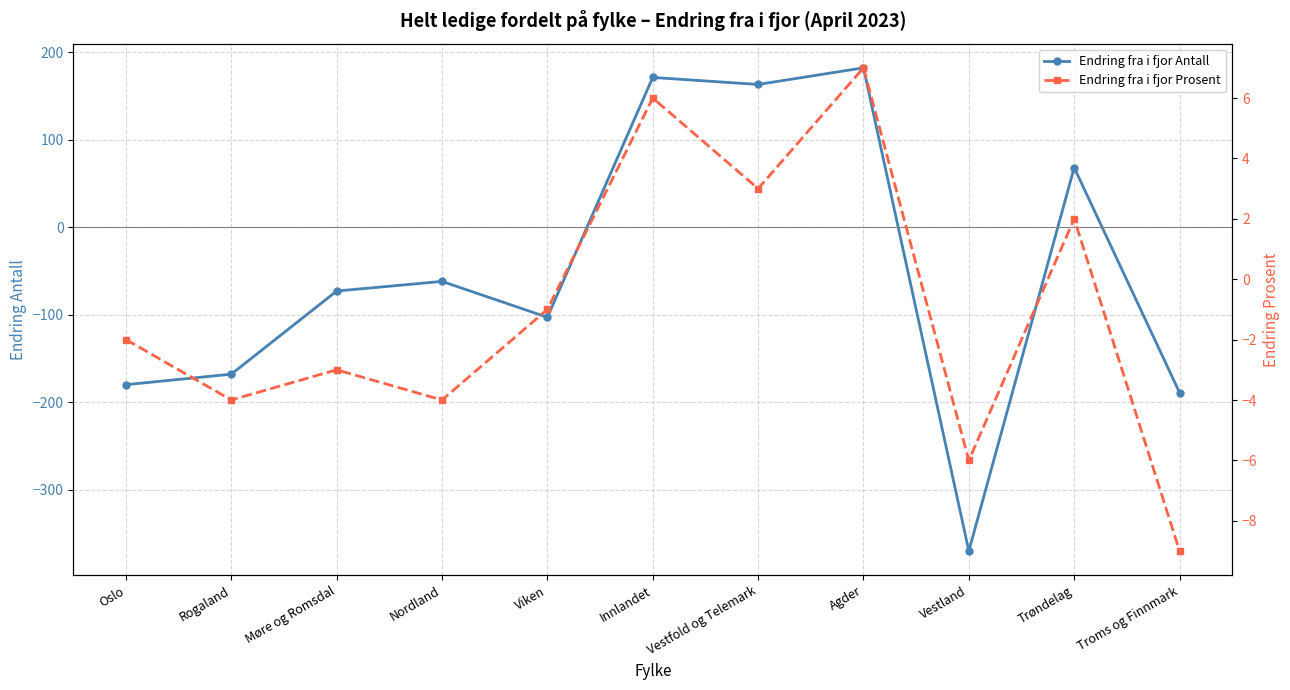

In Endring fra i fjor Antall, how many points are lower than both neighbors (excluding endpoints)?

3